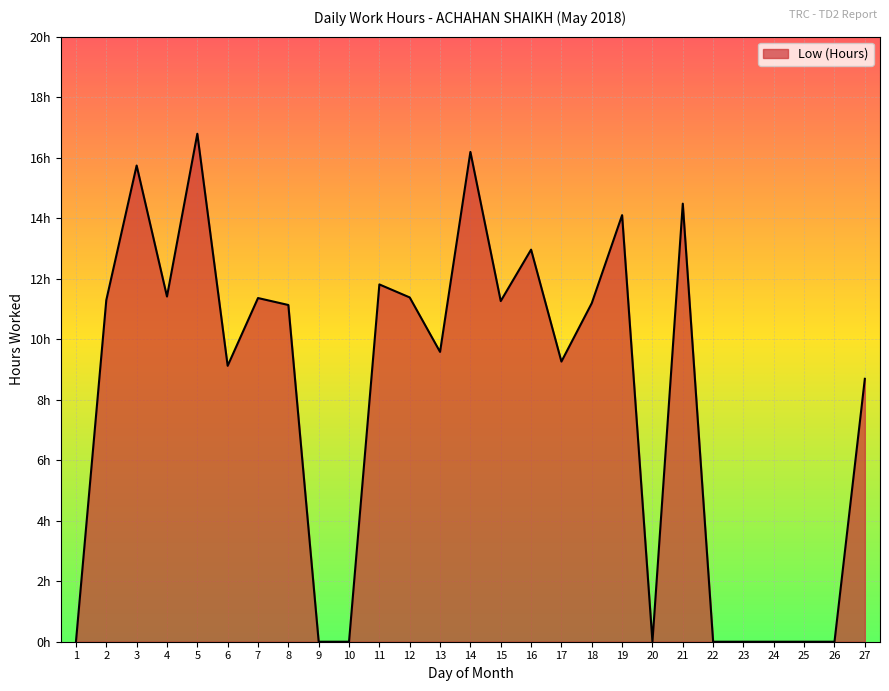

Which category has the highest value across all series?

5